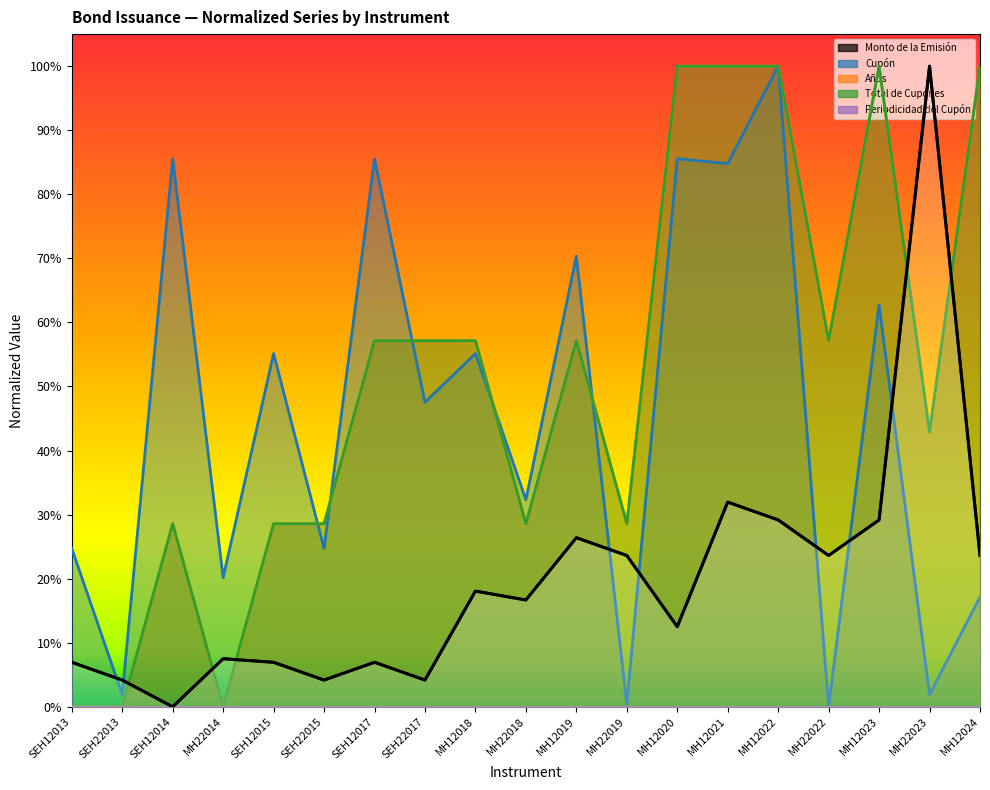

Which has a higher value, MH22018 or MH12018?

MH12018